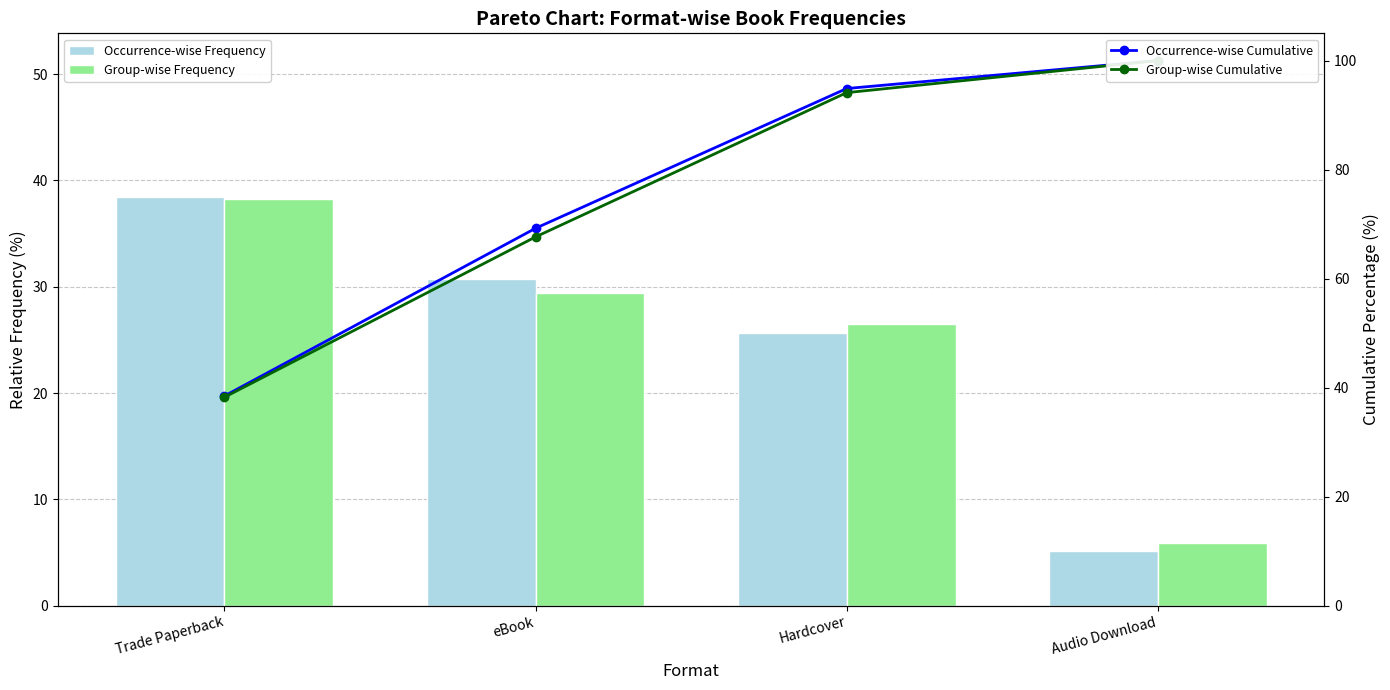

What is the sum of the Occurrence-wise Cumulative values at Trade Paperback and eBook?

107.7